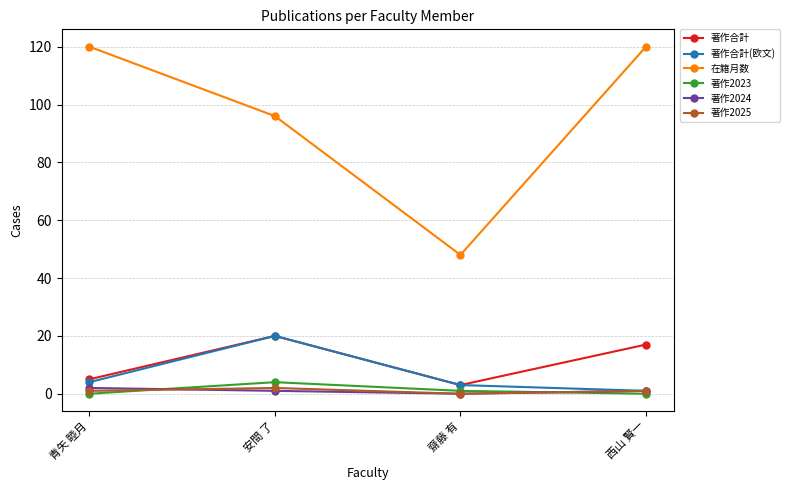

True or false: 著作2024 and 在籍月数 cross at least once.

False